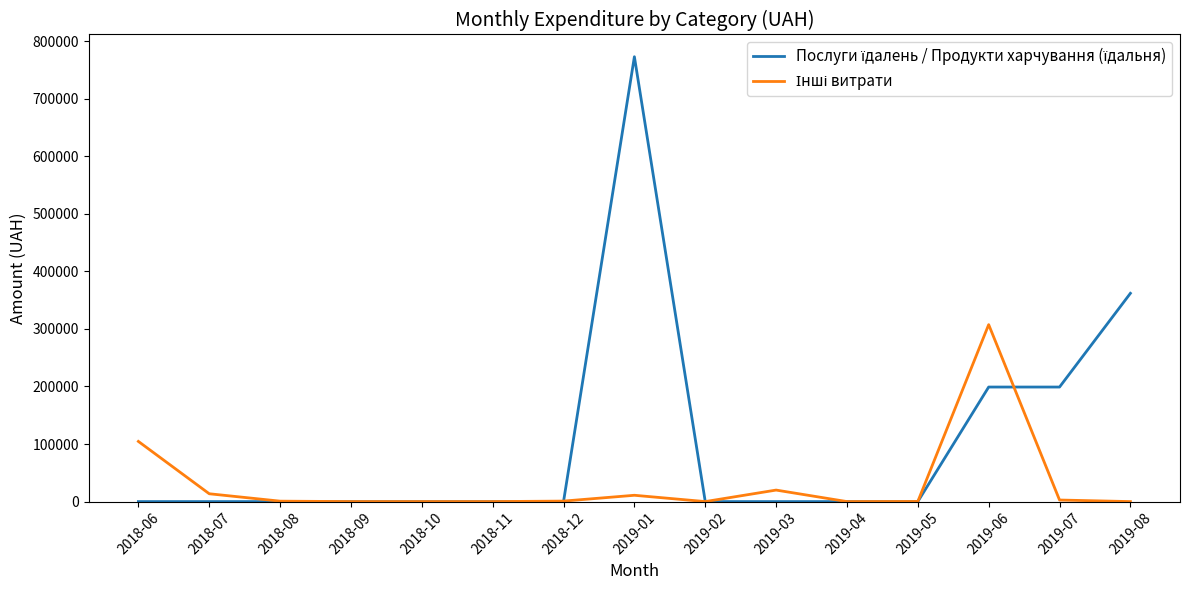

What is the difference between the highest and lowest values at 2018-06?

104559.0